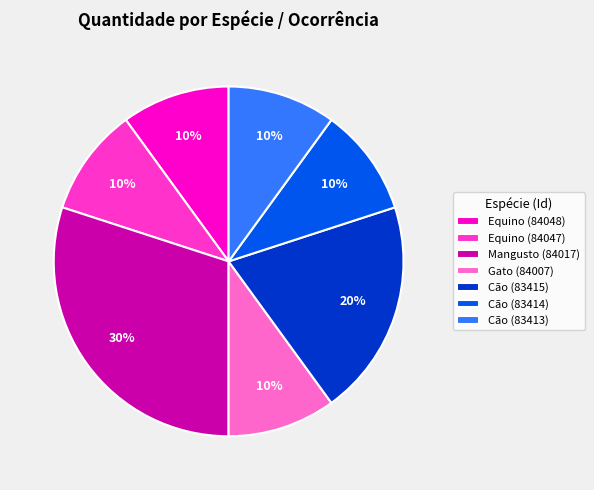

To the nearest percent, what is the difference between the largest and smallest slice percentages?

20%